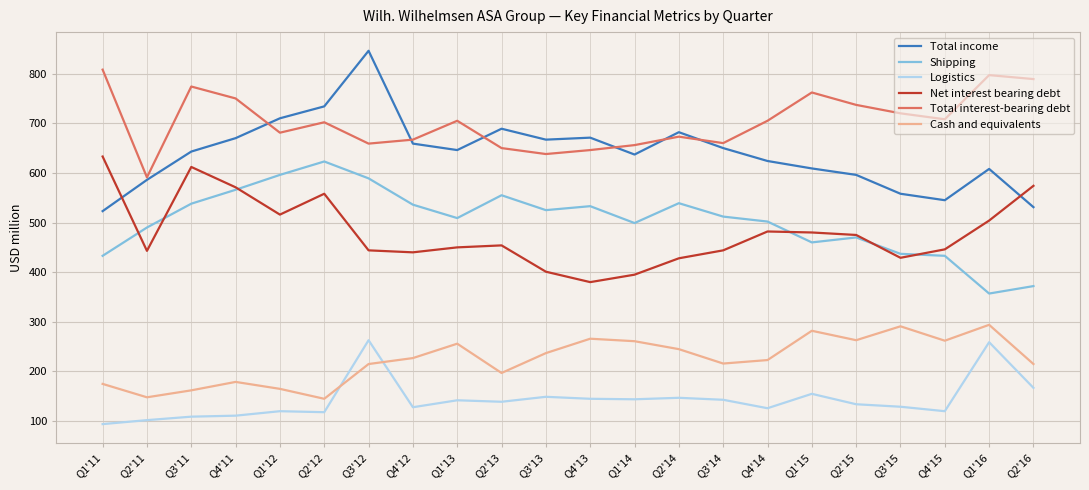

True or false: Shipping and Cash and equivalents intersect in this chart.

False